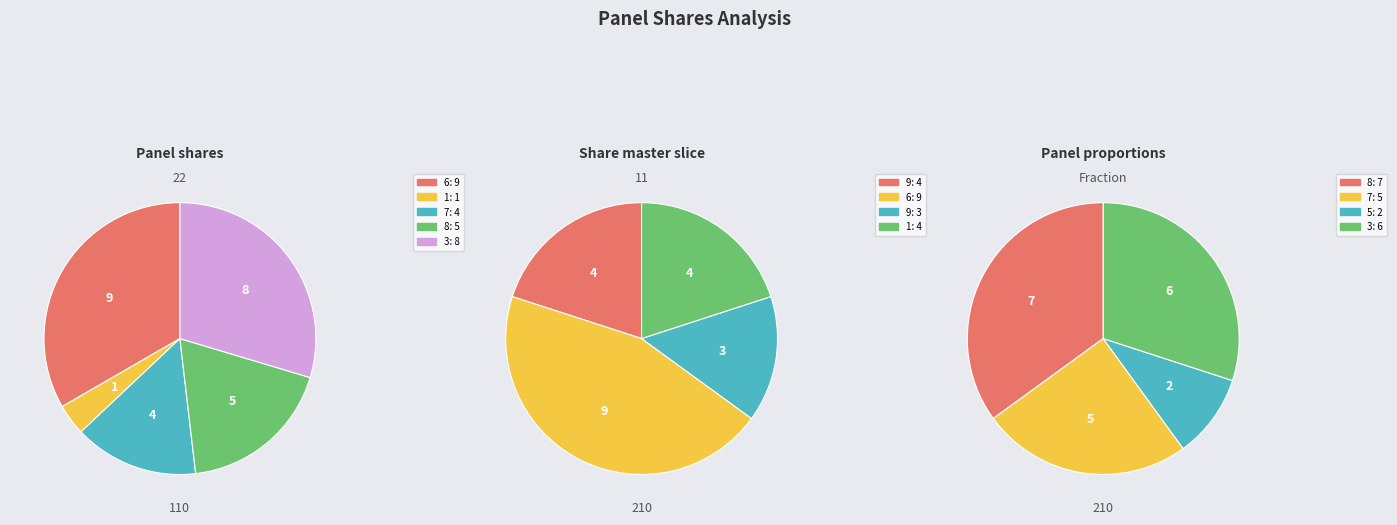

What is the smallest slice in the pie chart?

1